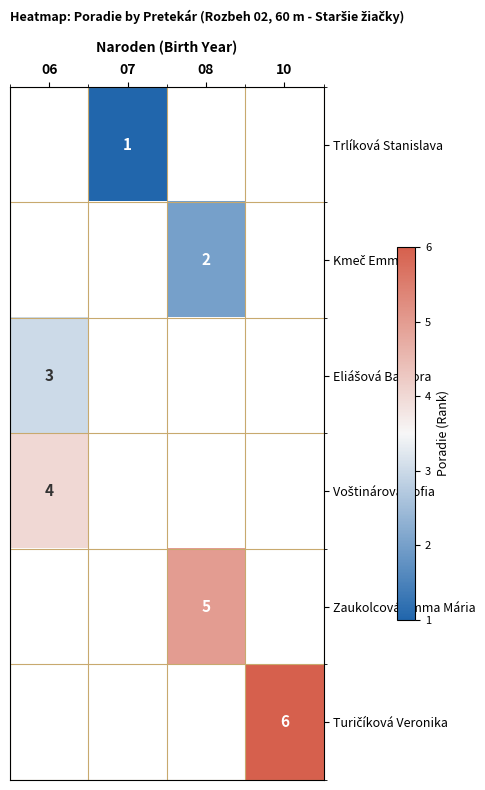

Between 06 and 08, which is larger?

08